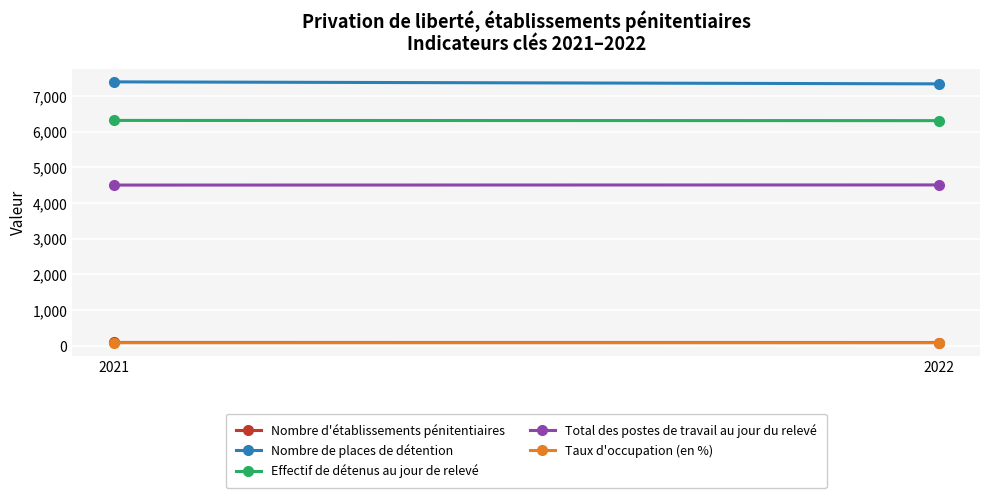

What is the sum of all Nombre de places de détention values?

14738.0